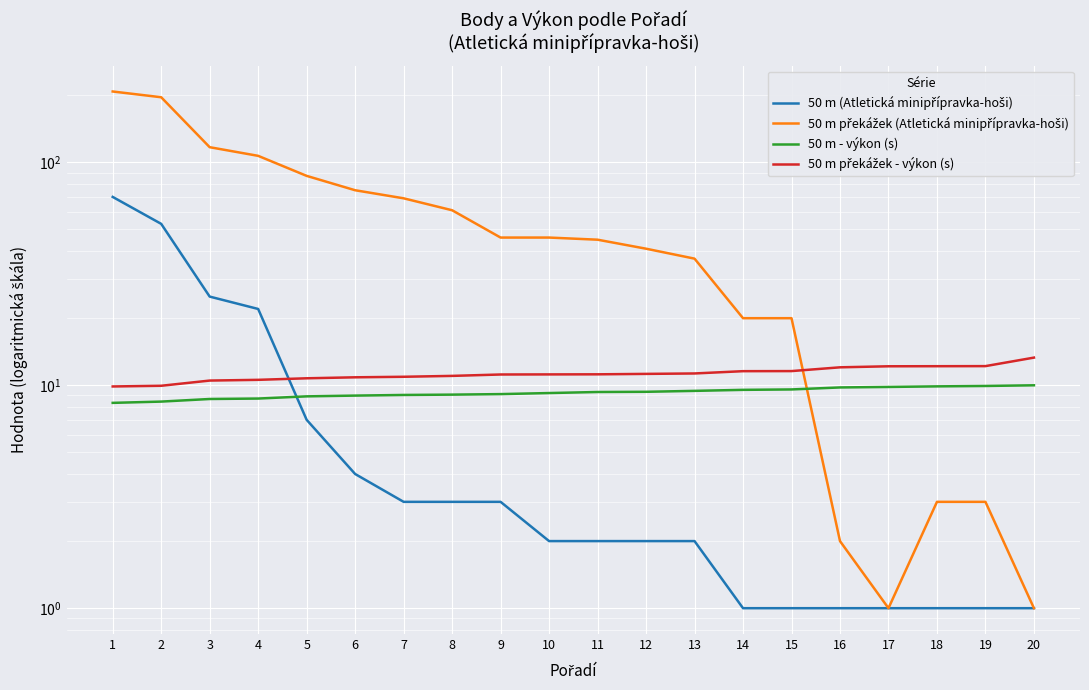

What is the difference between the 50 m (Atletická minipřípravka-hoši) values at 5 and 17?

6.0